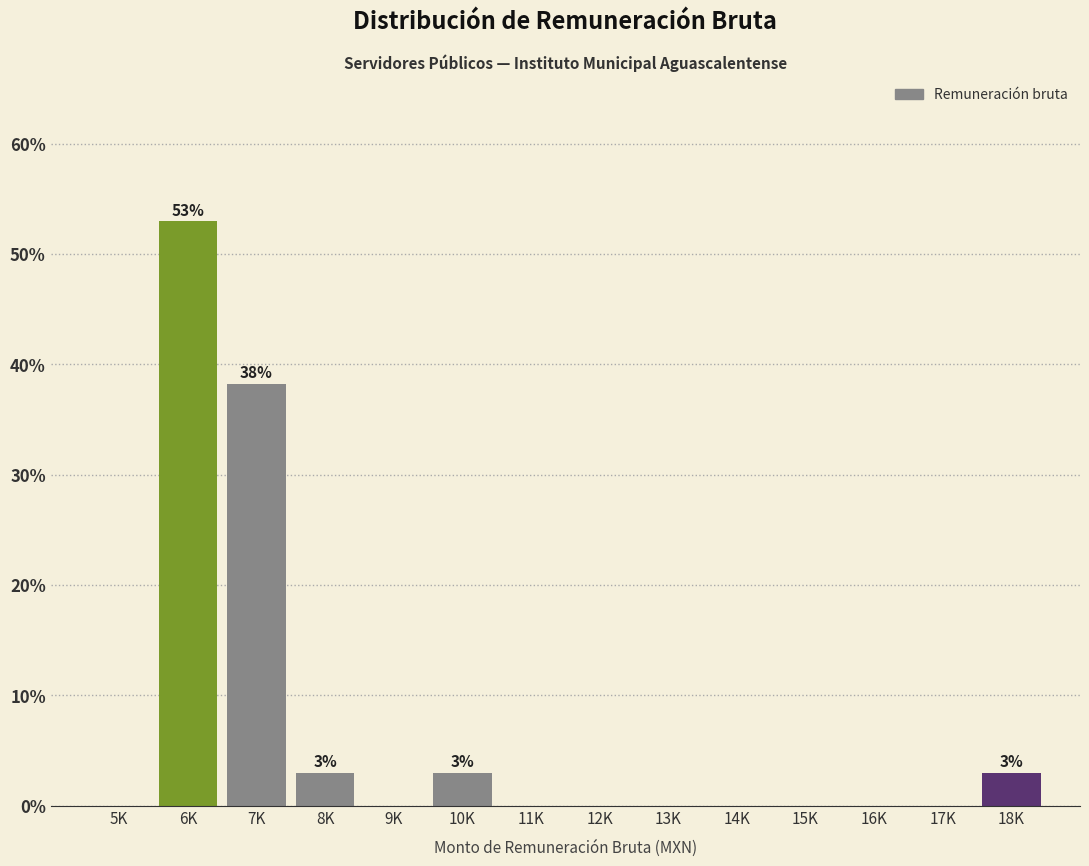

Reading left to right, what are all the values shown in this chart?

5K=0.0	6K=52.9	7K=38.2	8K=2.9	9K=0.0	10K=2.9	11K=0.0	12K=0.0	13K=0.0	14K=0.0	15K=0.0	16K=0.0	17K=0.0	18K=2.9